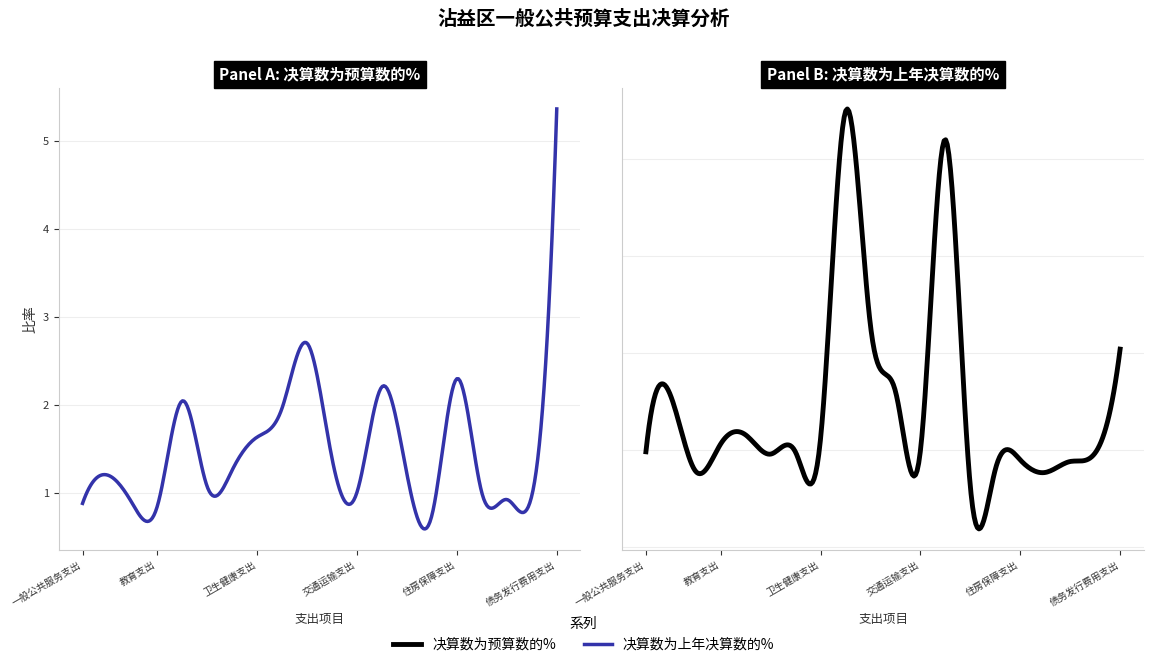

Reading left to right, list all the values displayed in this chart.

决算数为上年决算数的%: 0.9	1.2	0.9	0.9	2.0	1.1	1.3	1.6	2.0	2.7	1.4	1.0	2.2	1.2	0.7	2.3	1.0	0.9	1.0	5.4
决算数为预算数的%: 1.0	1.6	0.8	1.1	1.2	1.0	1.0	1.1	4.5	2.3	1.6	1.0	4.2	0.6	0.8	0.9	0.8	0.9	1.0	2.0